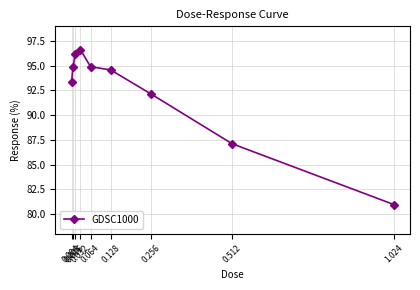

What is the difference between the second highest and minimum values?

15.2